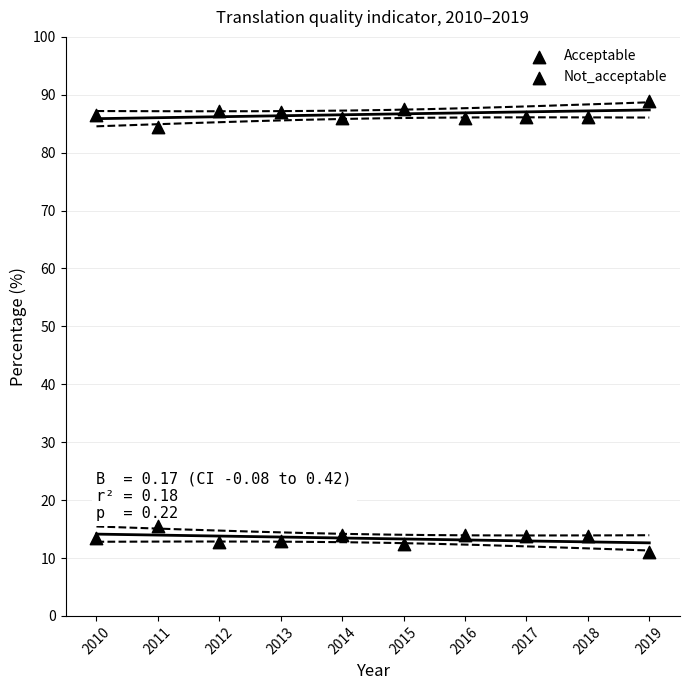

How many data points are displayed?

20